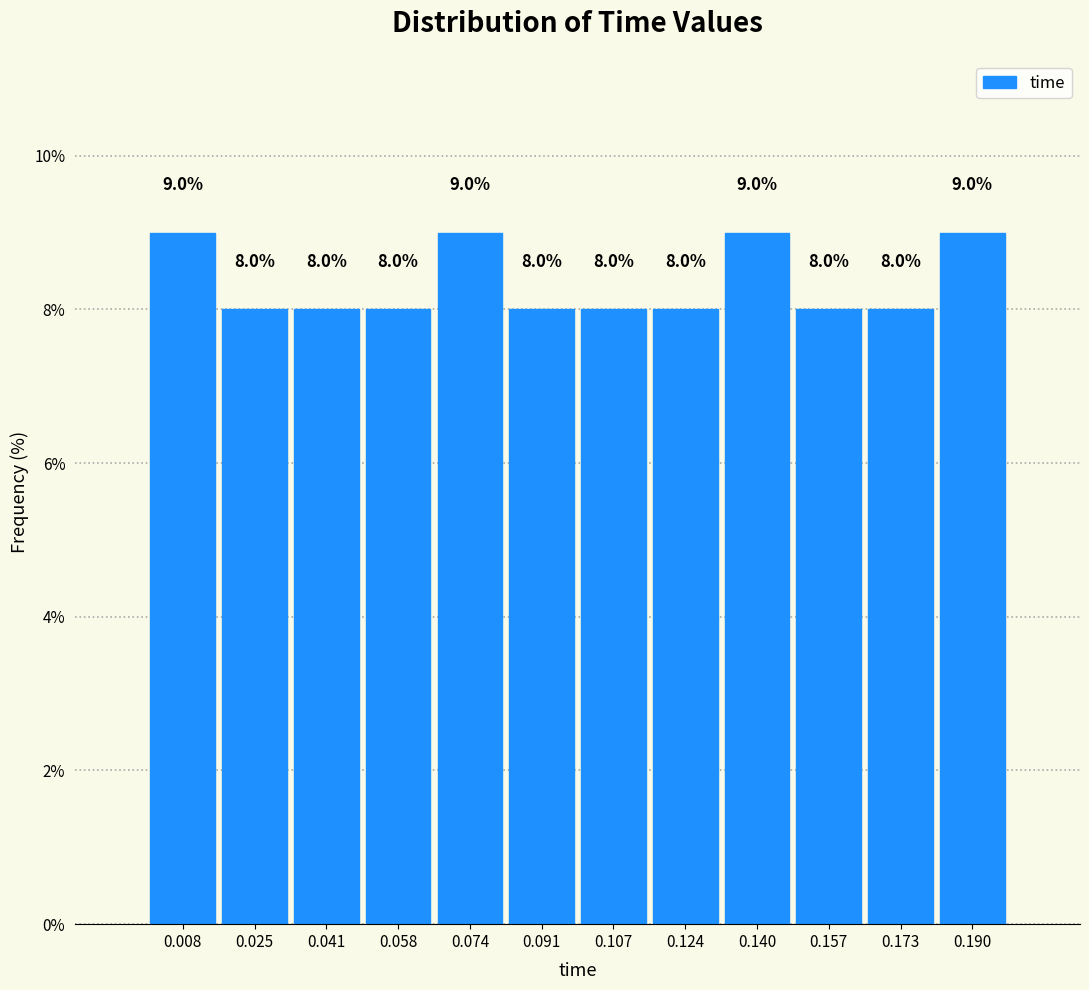

Reading left to right, list every bar in this chart as the range it spans on the x-axis followed by its height. The bar edges are not printed on the chart, so give them approximately, as read against the axis.

0.000 to 0.016: 9.0
0.016 to 0.034: 8.0
0.034 to 0.050: 8.0
0.050 to 0.066: 8.0
0.066 to 0.082: 9.0
0.082 to 0.100: 8.0
0.100 to 0.116: 8.0
0.116 to 0.132: 8.0
0.132 to 0.148: 9.0
0.148 to 0.166: 8.0
0.166 to 0.182: 8.0
0.182 to 0.198: 9.0